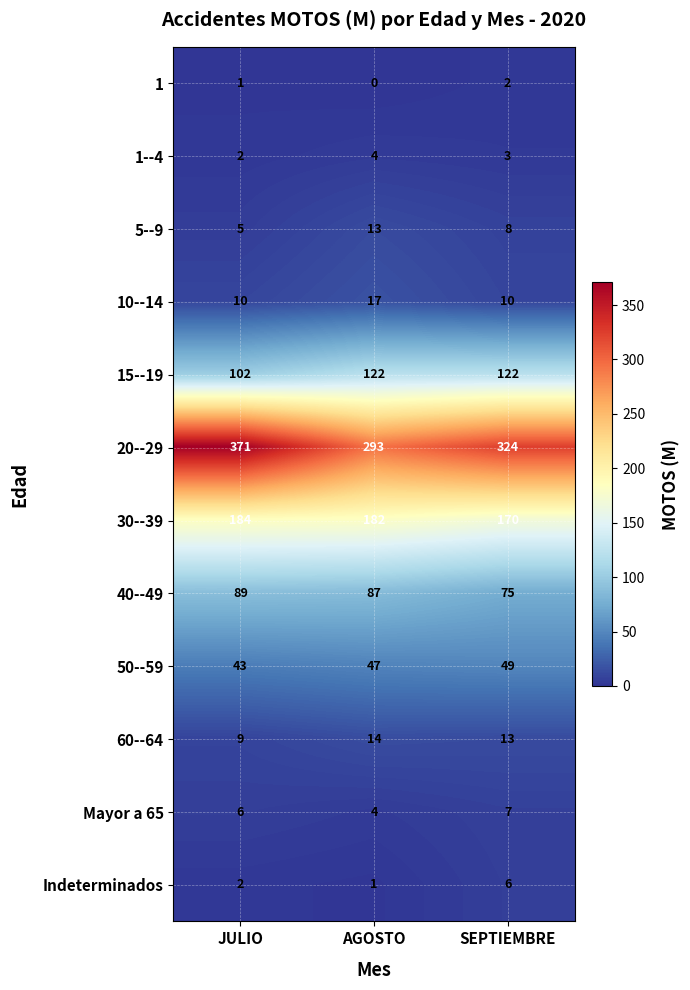

What is the approximate value of 10--14 at JULIO?

10